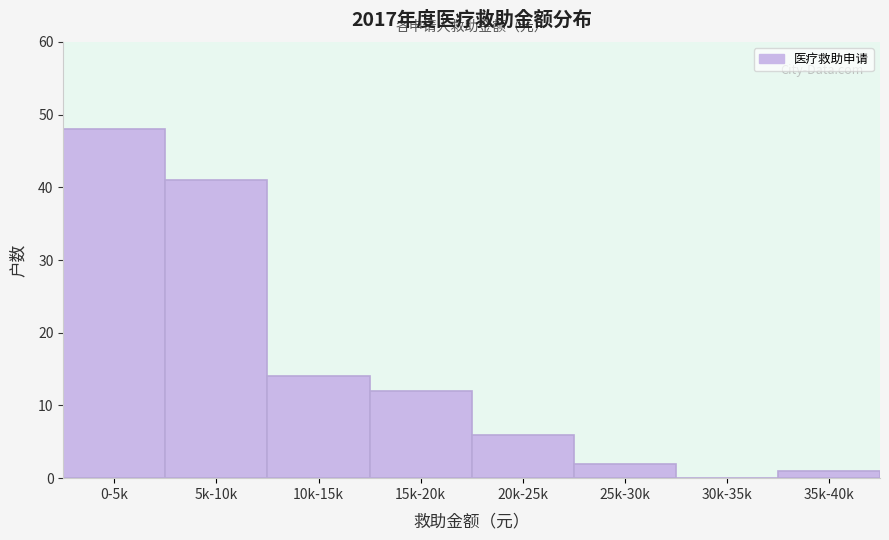

Reading right to left, transcribe all the data shown in this chart.

35k-40k=1	30k-35k=0	25k-30k=2	20k-25k=6	15k-20k=12	10k-15k=14	5k-10k=41	0-5k=48